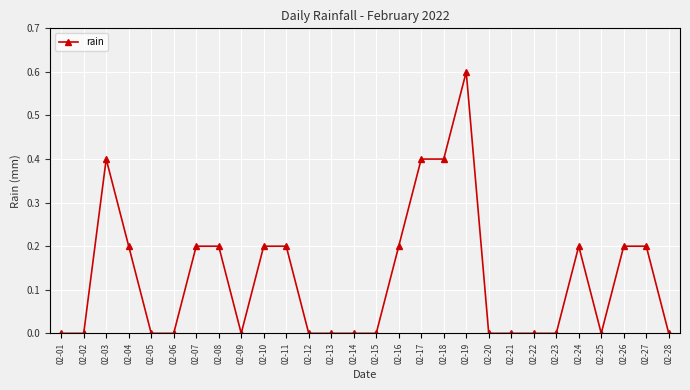

What is the difference between the maximum and second lowest values?

0.6